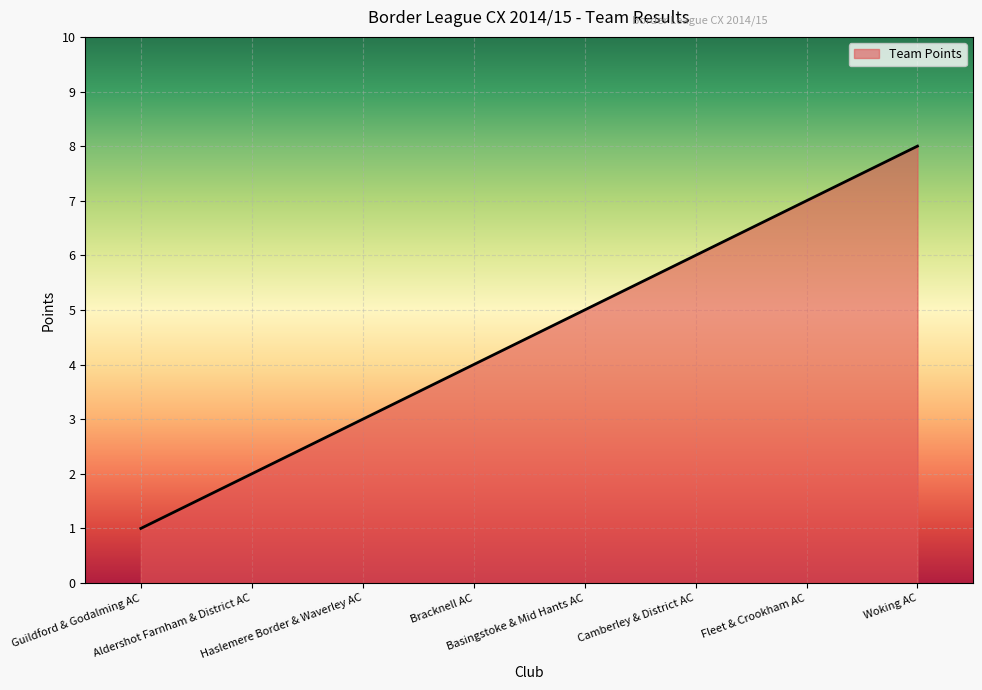

Which category has the highest value across all series?

Woking AC